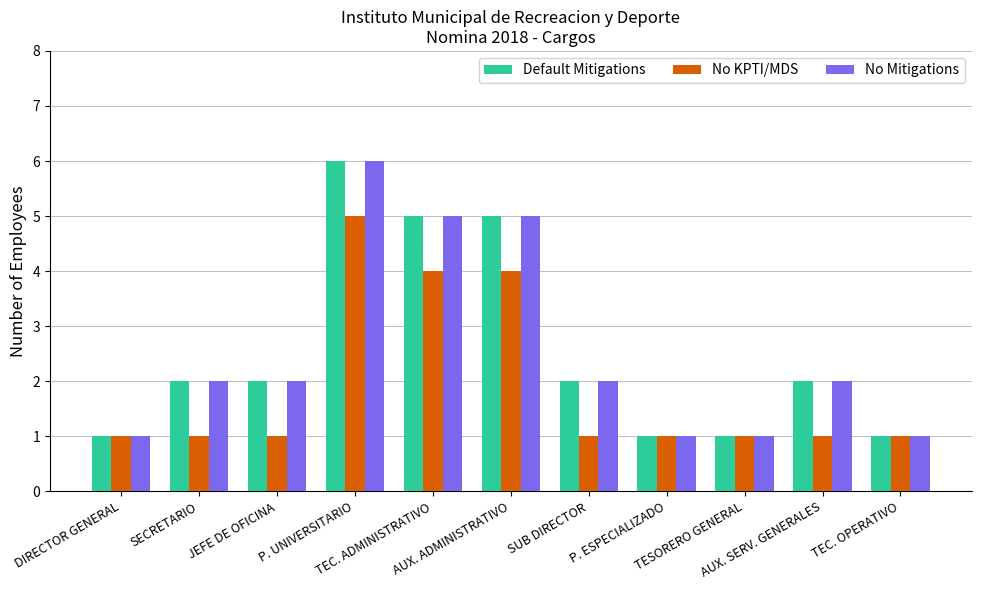

How many bars are there in each group?

3